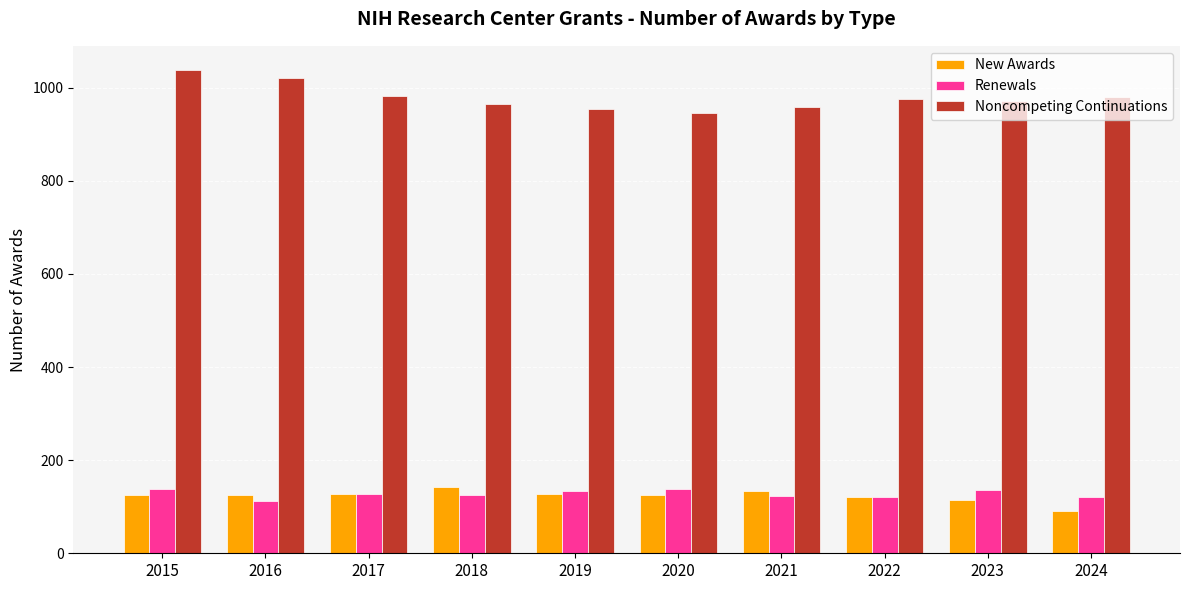

What value does the Renewals series have at 2020?

139